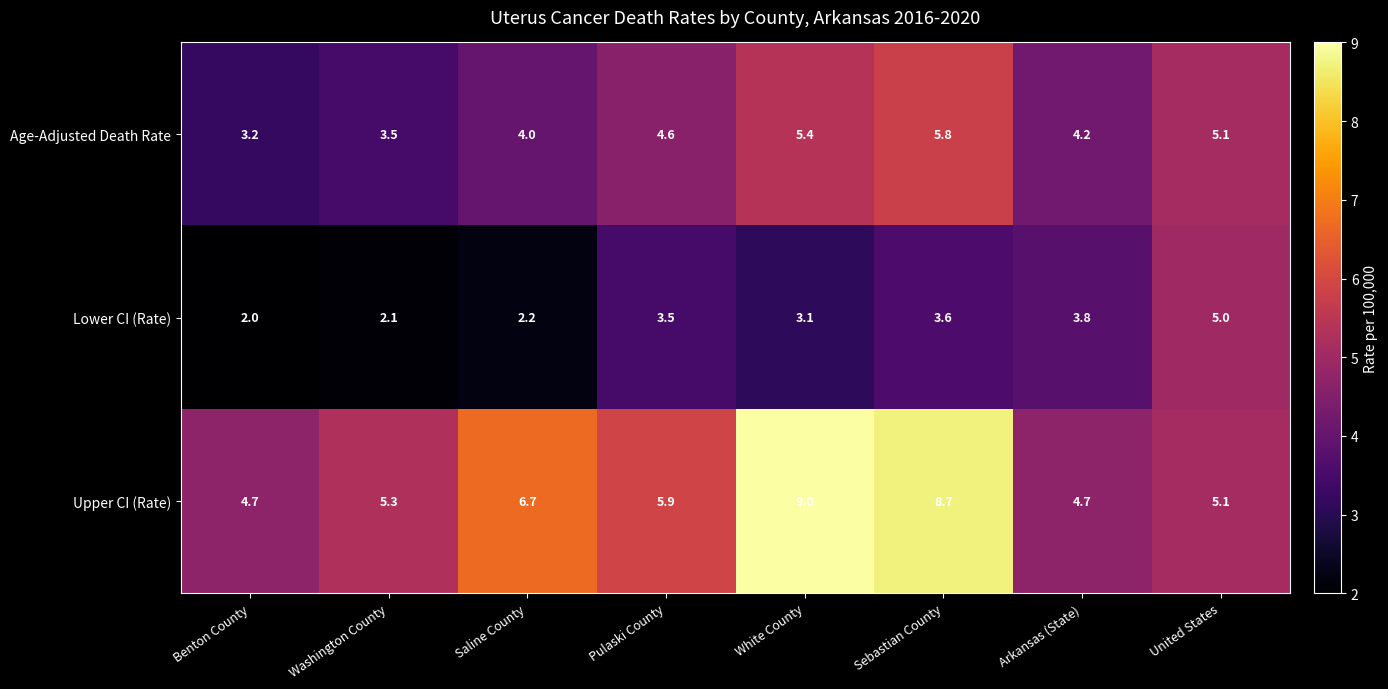

The value of Upper CI (Rate) at Arkansas (State) is 4.7. True or false?

True